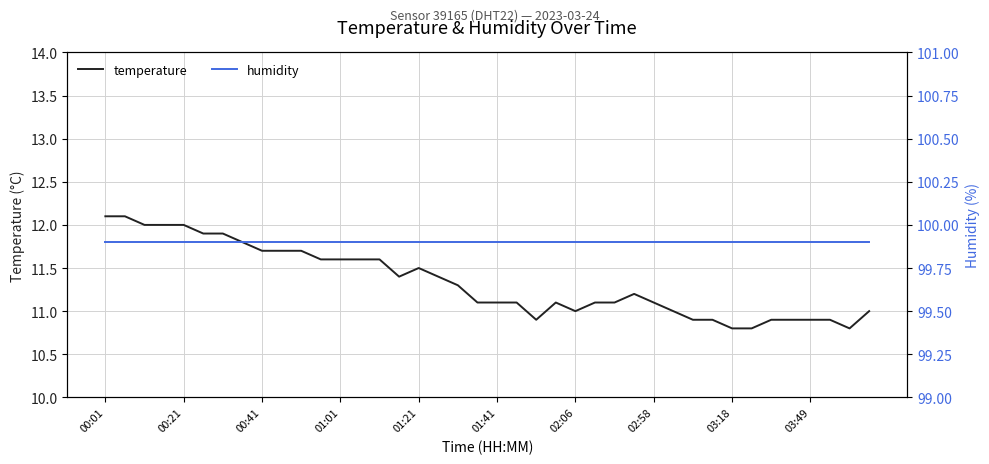

The temperature series shows 6.0 at 00:01. True or false?

False